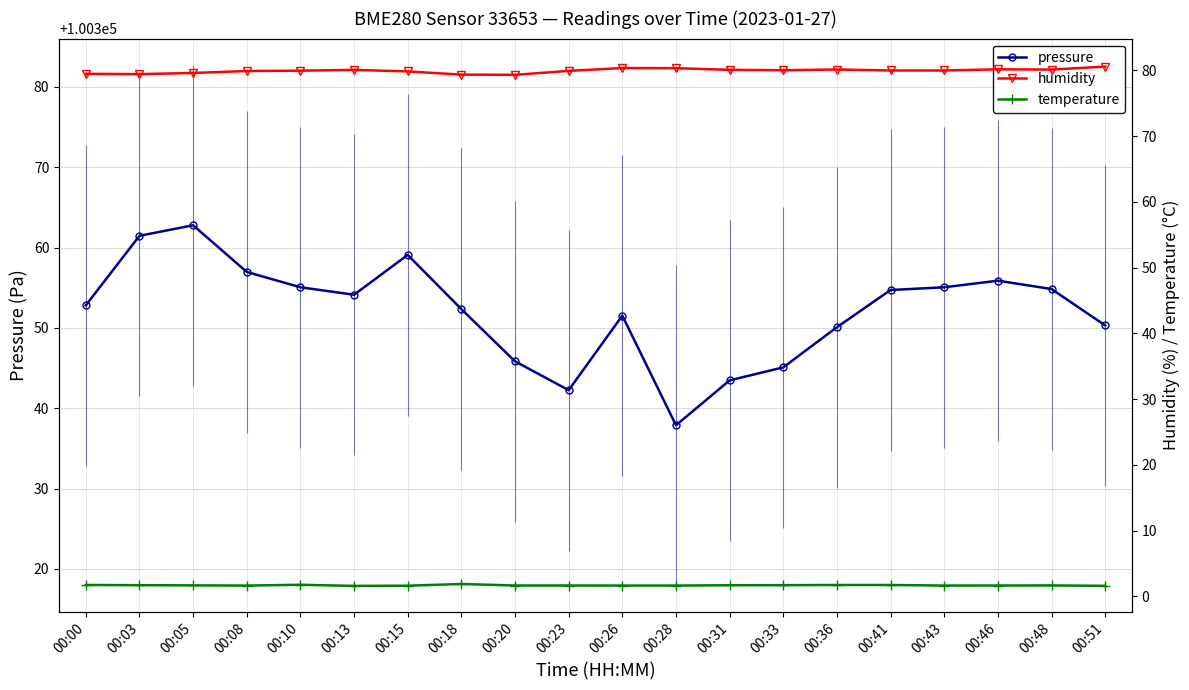

Where is temperature nearest to the value 1?

00:13